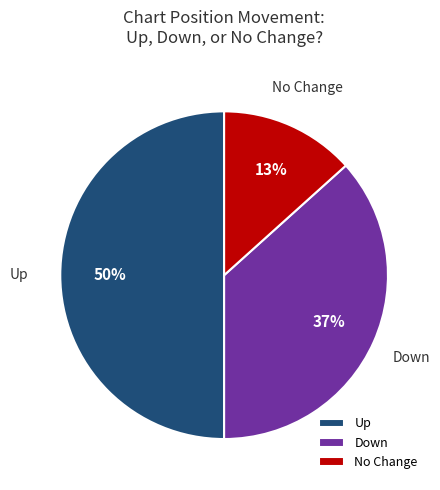

Is the sum of Up and No Change greater than half?

Yes